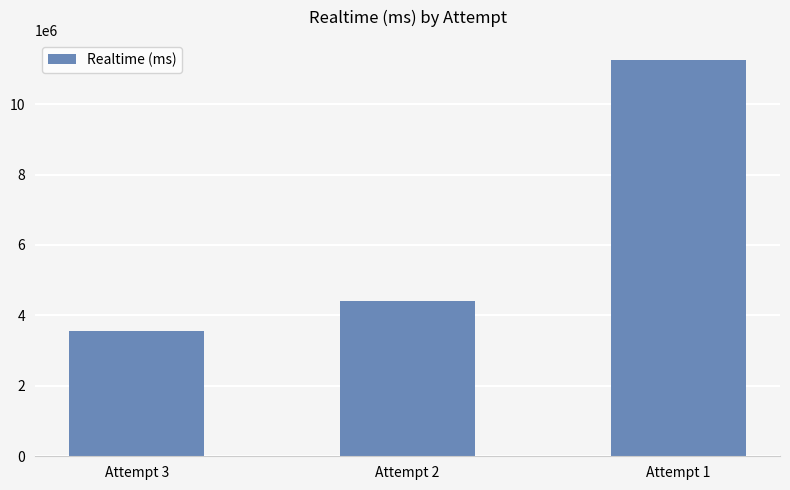

Is it true that the value at Attempt 1 is 11259783?

True